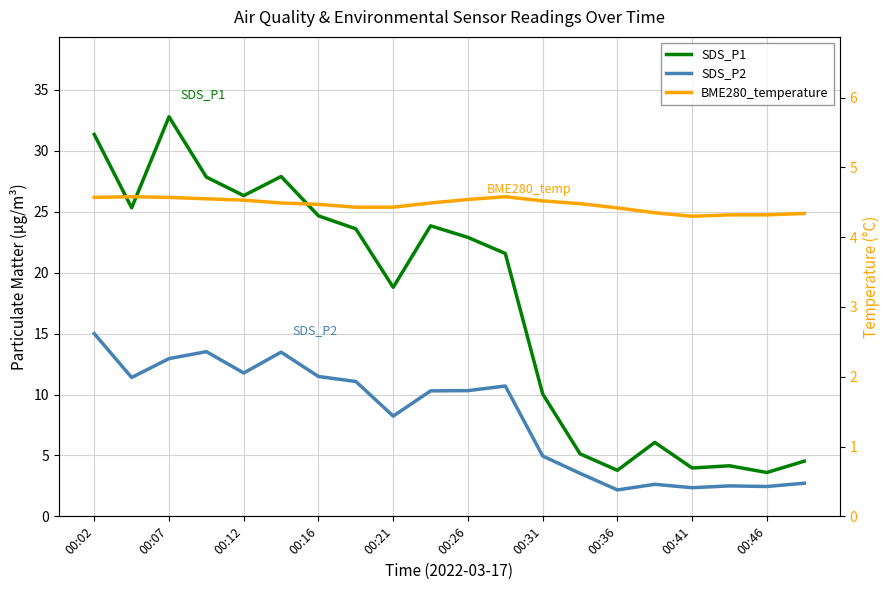

True or false: SDS_P2 has more than 0 points higher than both neighbors.

True